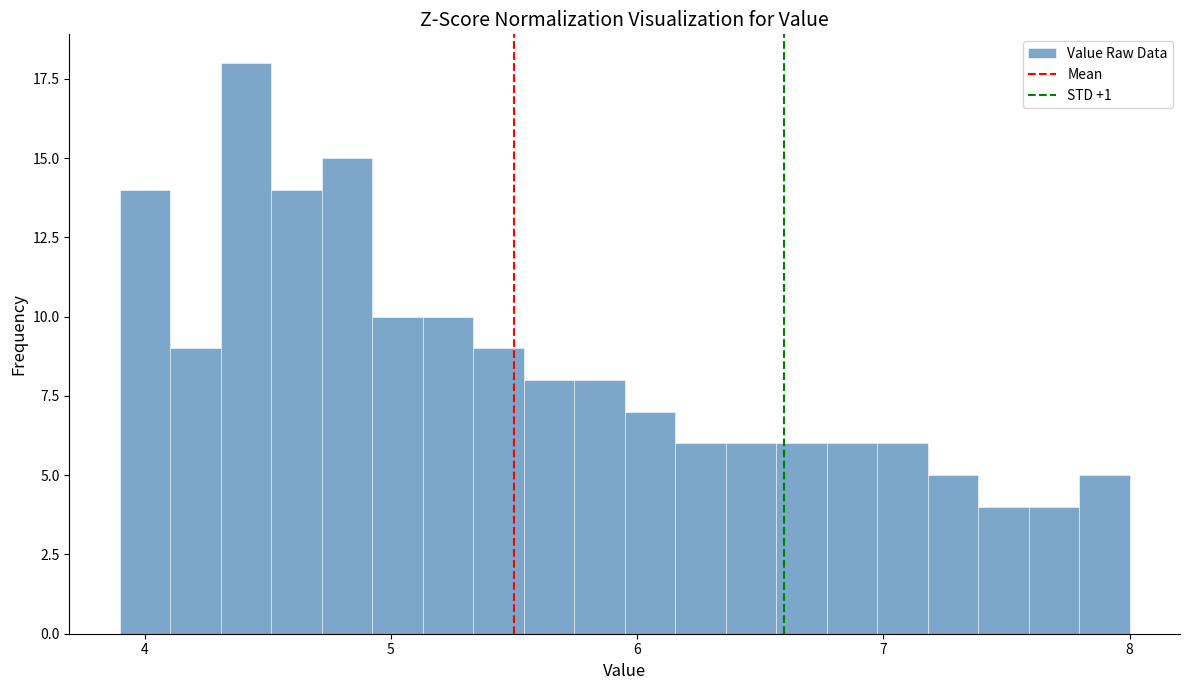

Read against the x-axis, roughly where is the centre of the tallest bar?

4.4